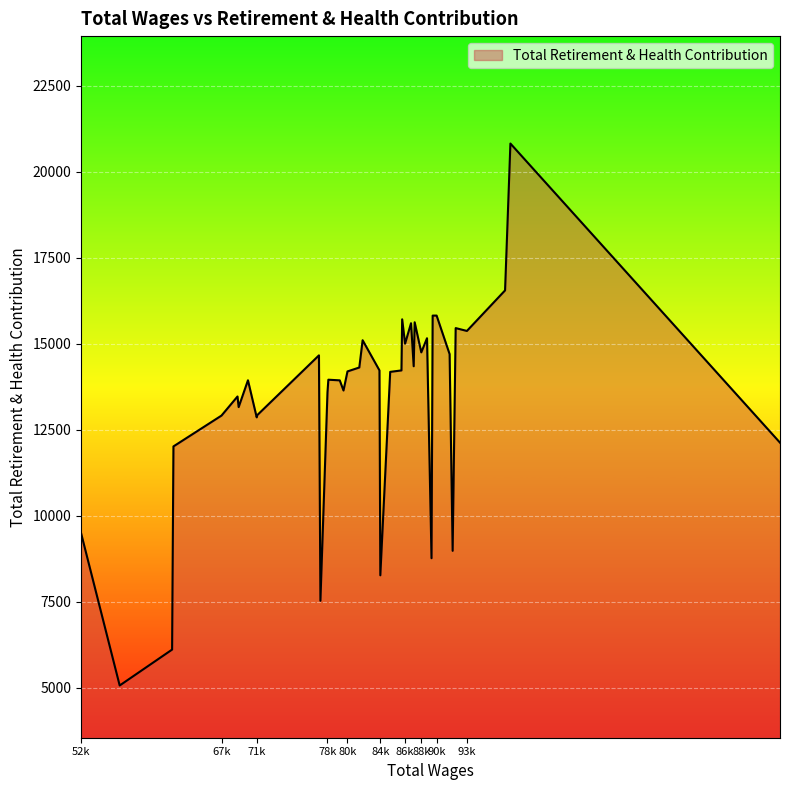

What is the smallest value displayed?

5063